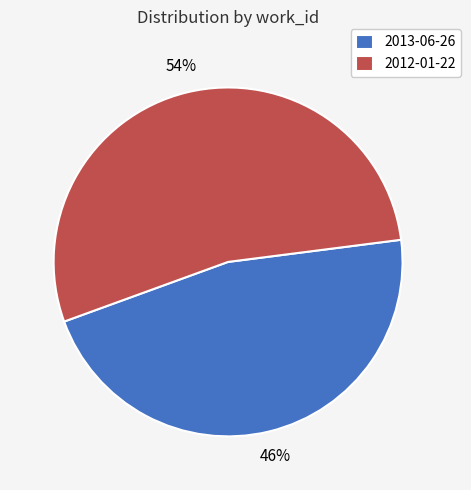

Is the sum of 2013-06-26 and 2012-01-22 greater than half?

Yes